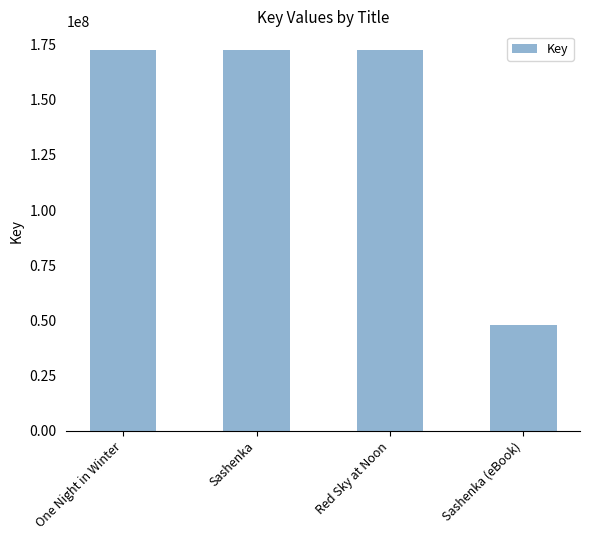

The chart shows a value of 288147350 at Red Sky at Noon. True or false?

False